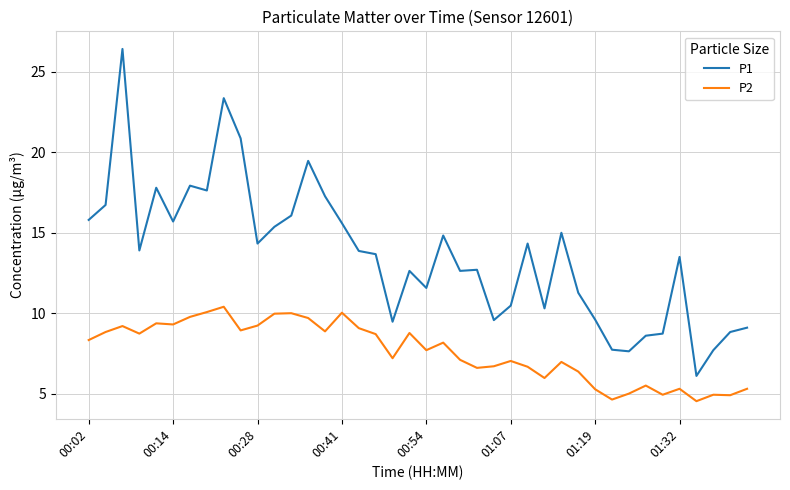

What is the difference between the maximum and minimum values in the P2 series?

5.9